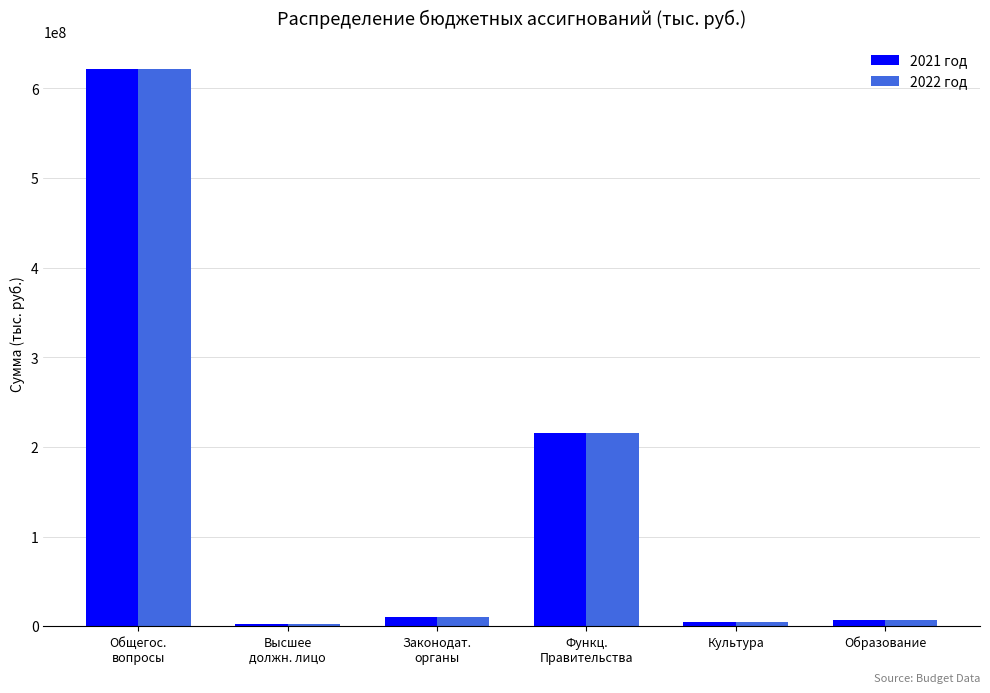

What are all the series names shown in the legend?

2021 год, 2022 год